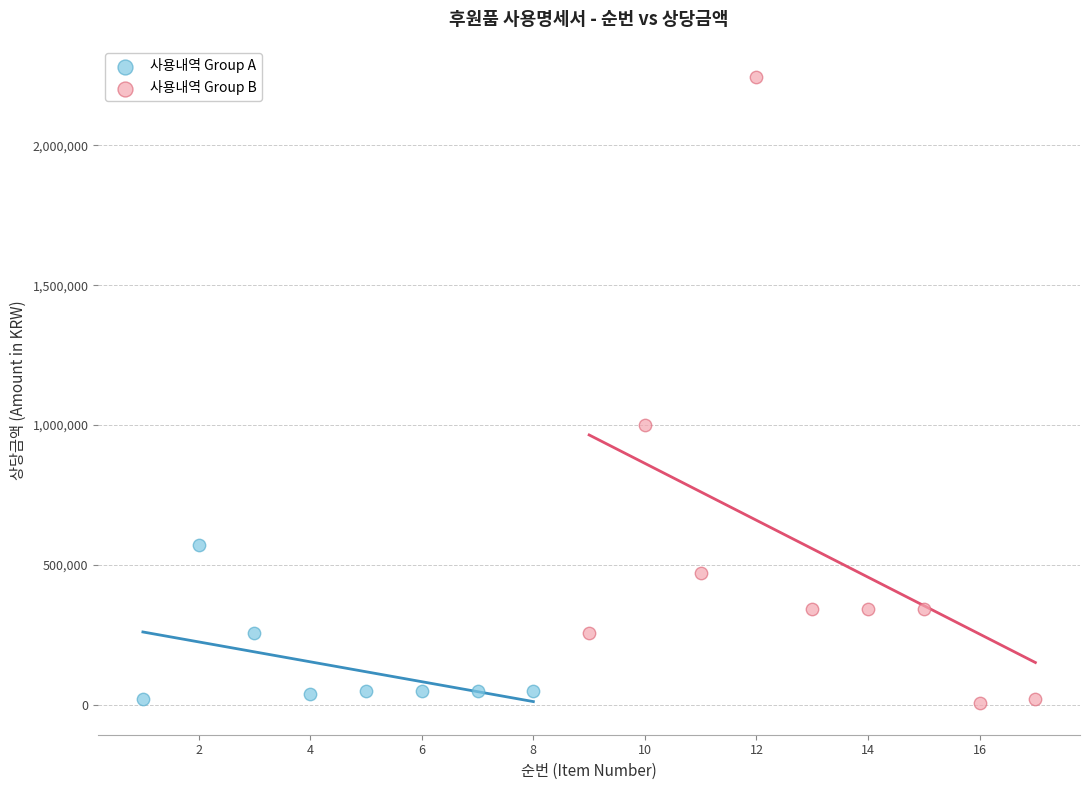

Which series has the widest spread of Y values?

사용내역 Group B